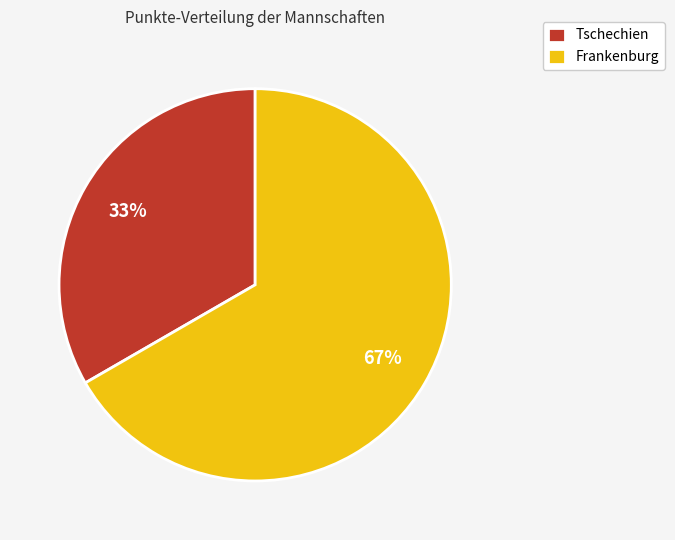

The Tschechien slice represents 19% of the pie. True or false?

False